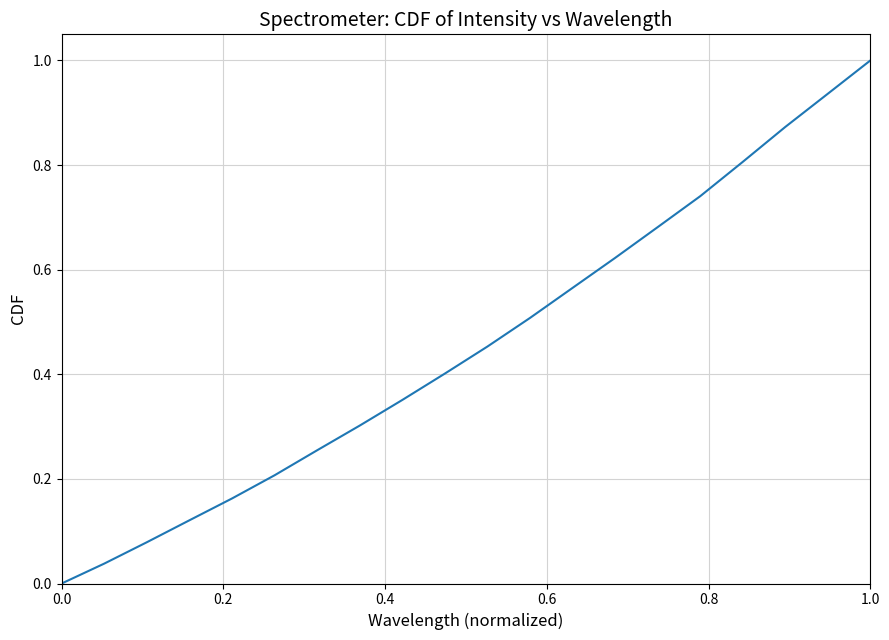

What is the maximum value shown in the chart?

1.0